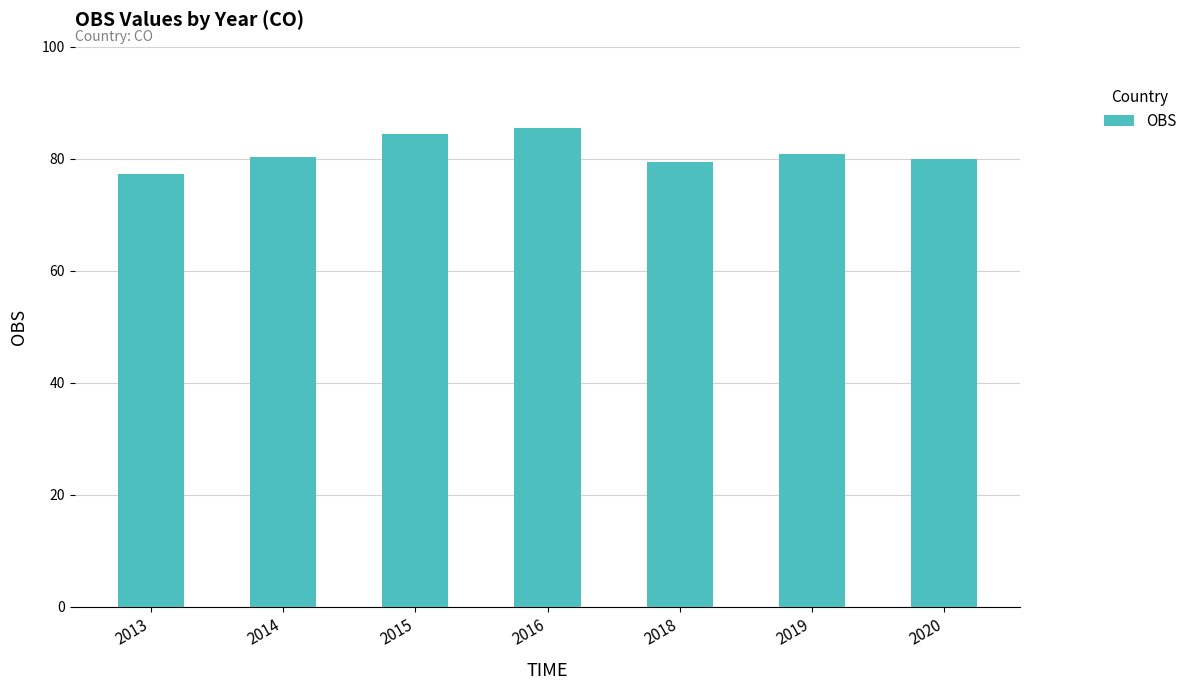

What is the difference between the values at 2018 and 2013?

2.0